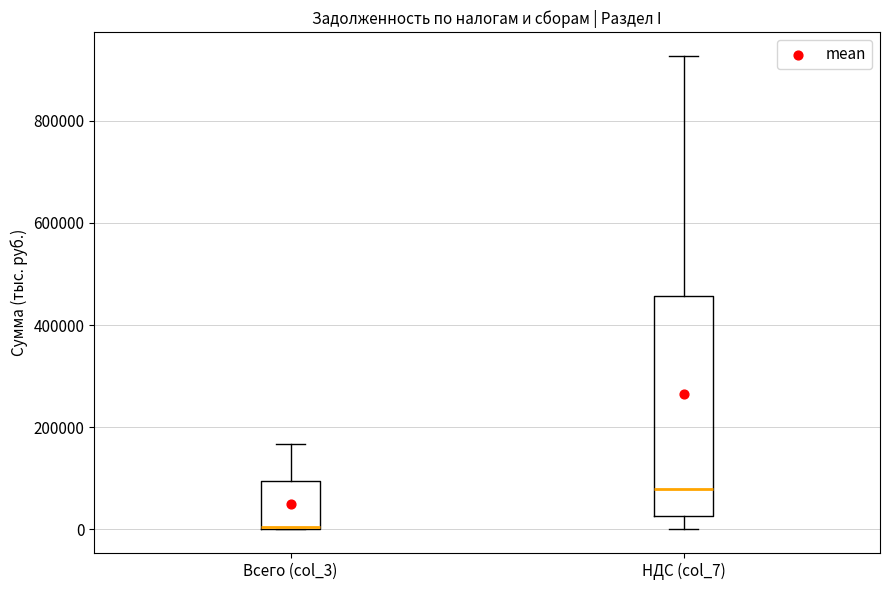

Reading left to right, transcribe this box plot: for each box, give where its median line is, the range the box spans, and where its two whiskers end, as read against the y-axis. The values are not printed on the chart, so give them approximately, as read against the axis.

Всего (col_3): median 0 (drawn on the box's lower edge), box 0 to 100000, whiskers 0 to 160000
НДС (col_7): median 80000, box 20000 to 460000, whiskers 0 to 920000